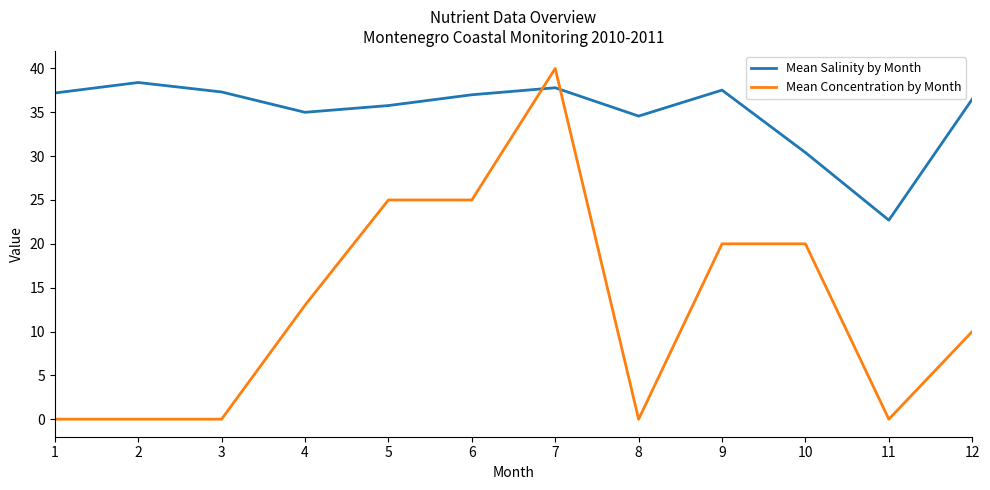

List the series in order of their peak value, highest first.

Mean Concentration by Month, Mean Salinity by Month